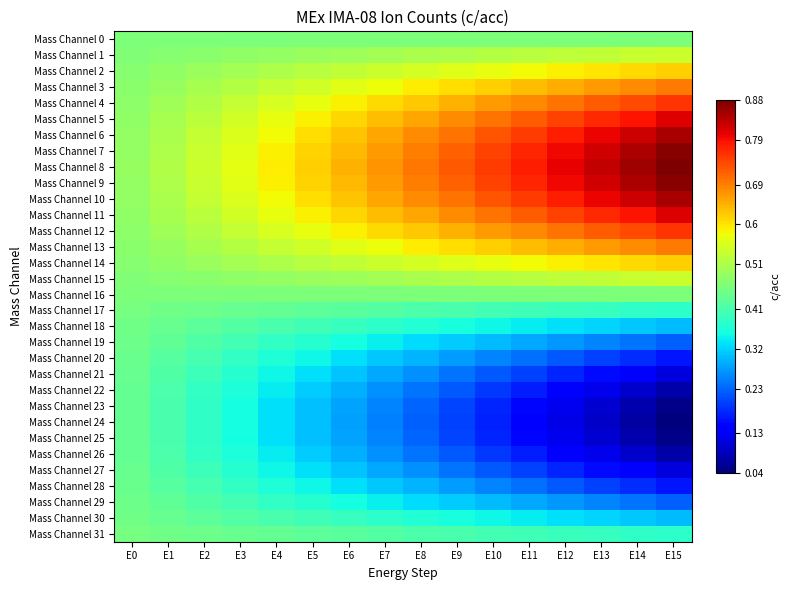

What is the total value across all series at E4?

14.7